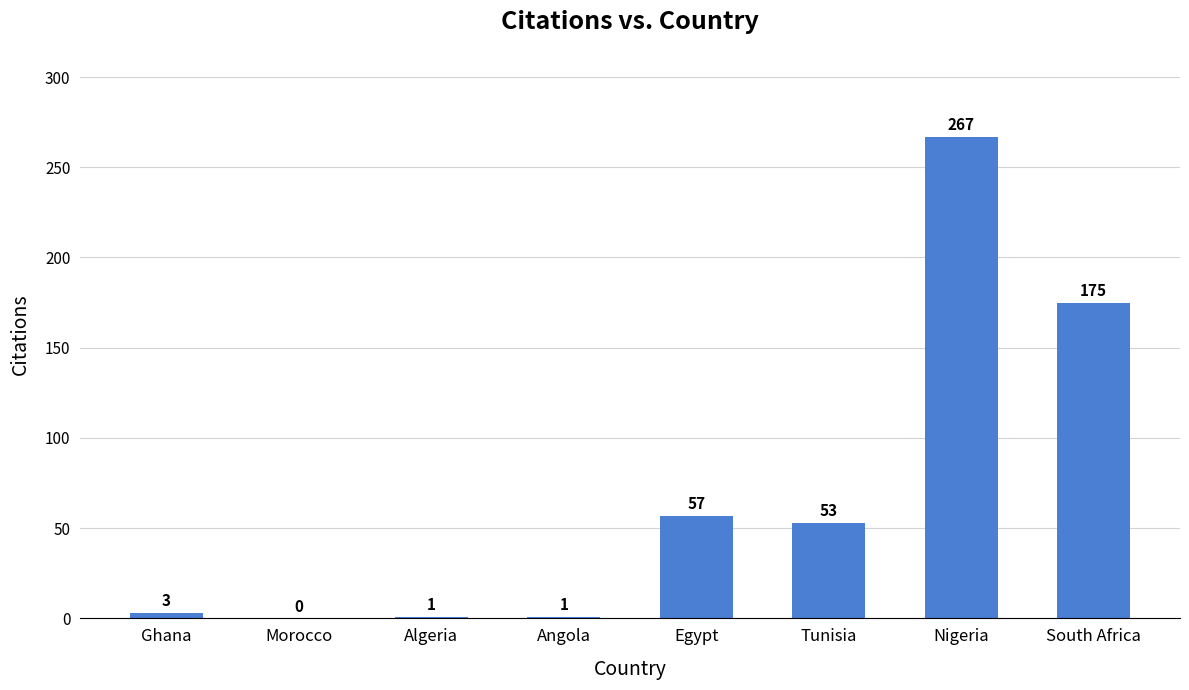

How many categories are shown in the chart?

8